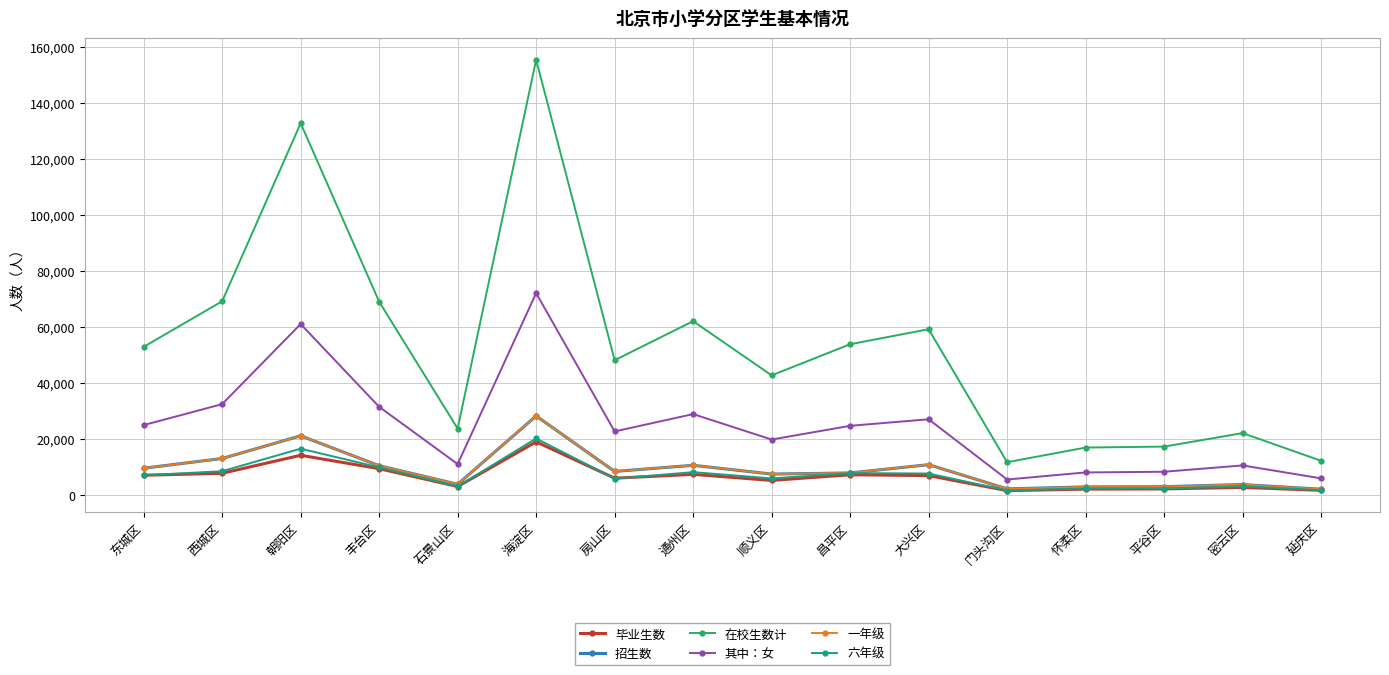

True or false: 一年级 and 其中：女 cross at least once.

False